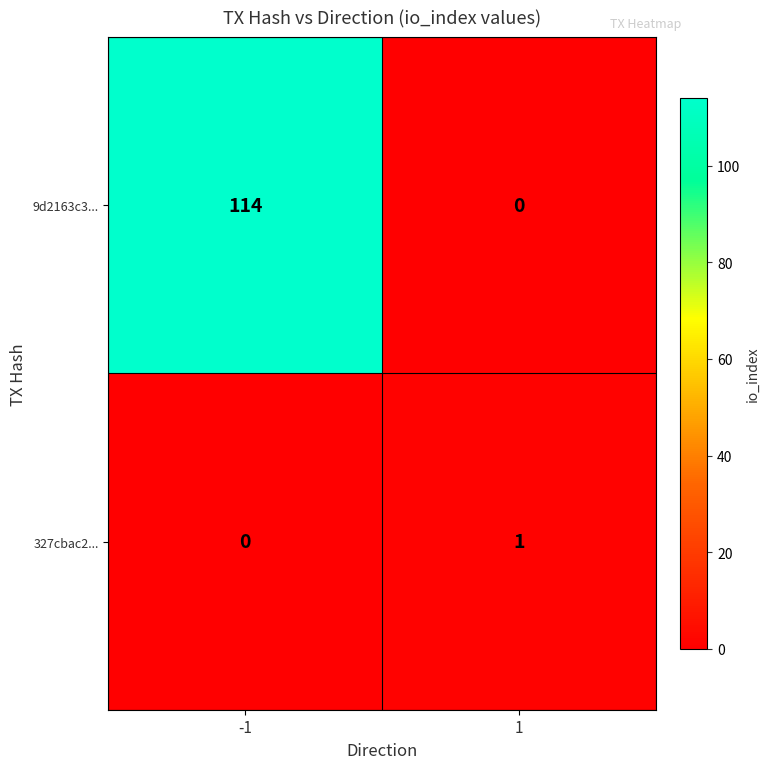

Reading right to left, transcribe all the data shown in this chart.

9d2163c3...: 1=0	-1=114
327cbac2...: 1=1	-1=0